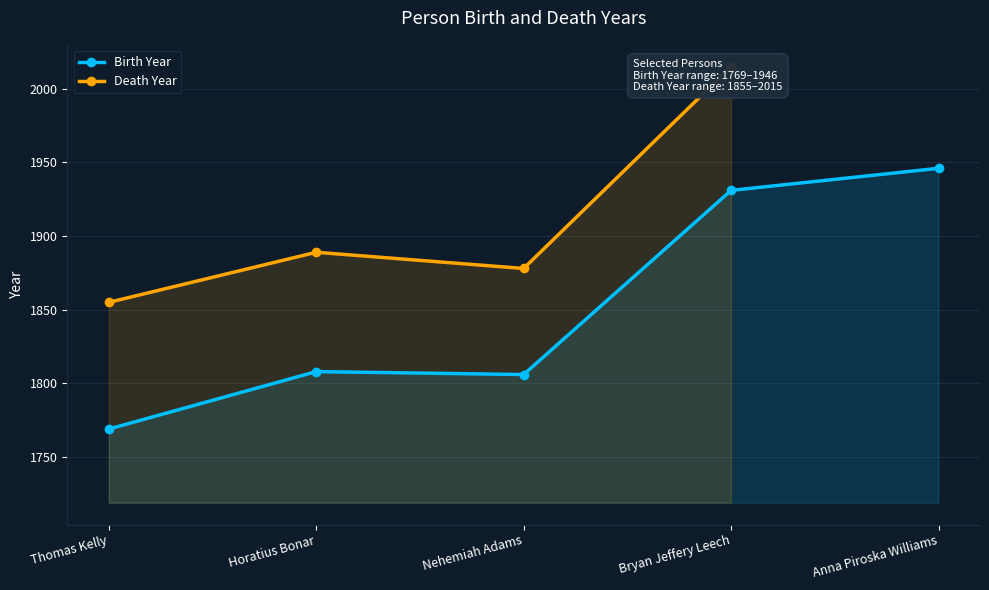

Where does the data first go above 1808?

Bryan Jeffery Leech